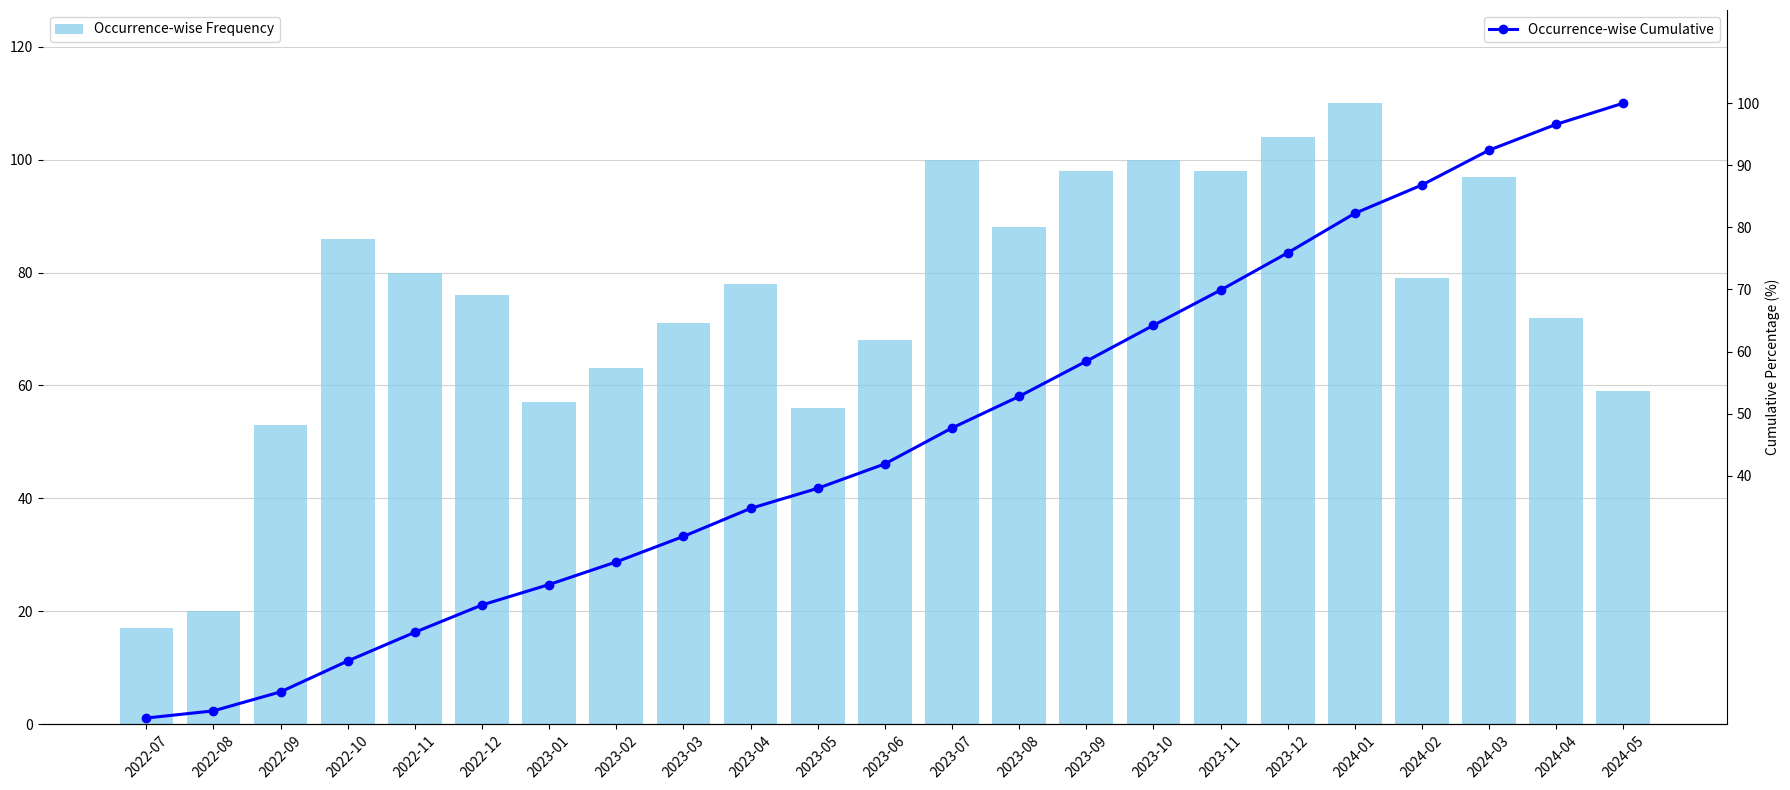

What is the total value across all series at 2022-12?

95.2